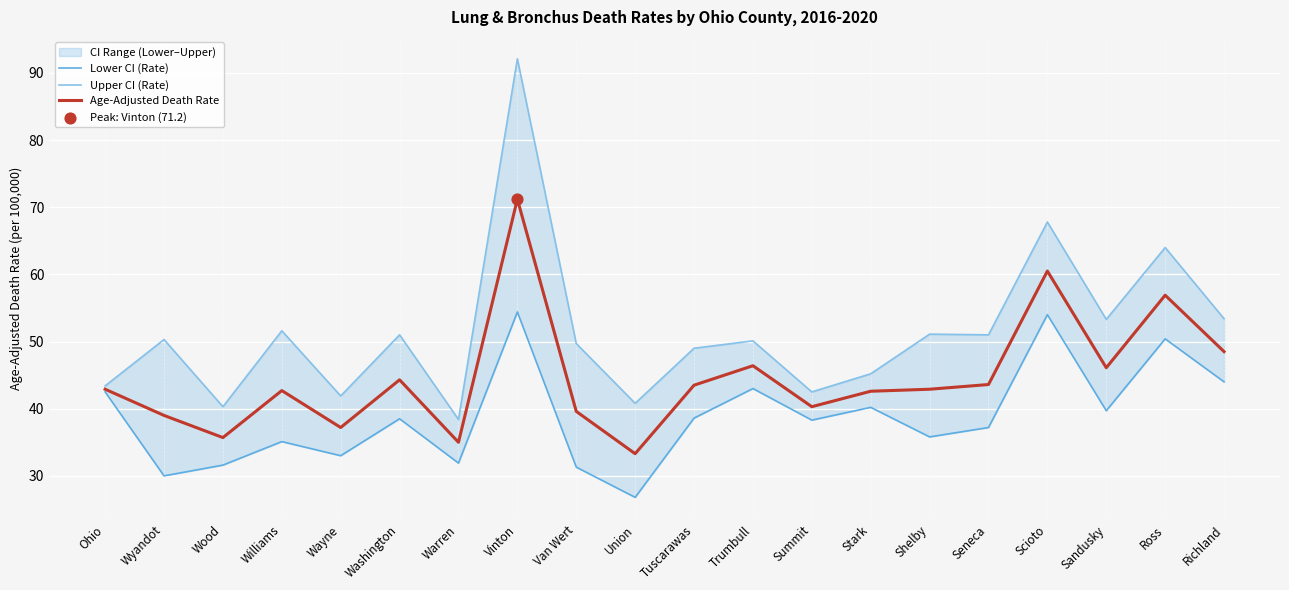

What is the total value across all series at Summit?

121.1